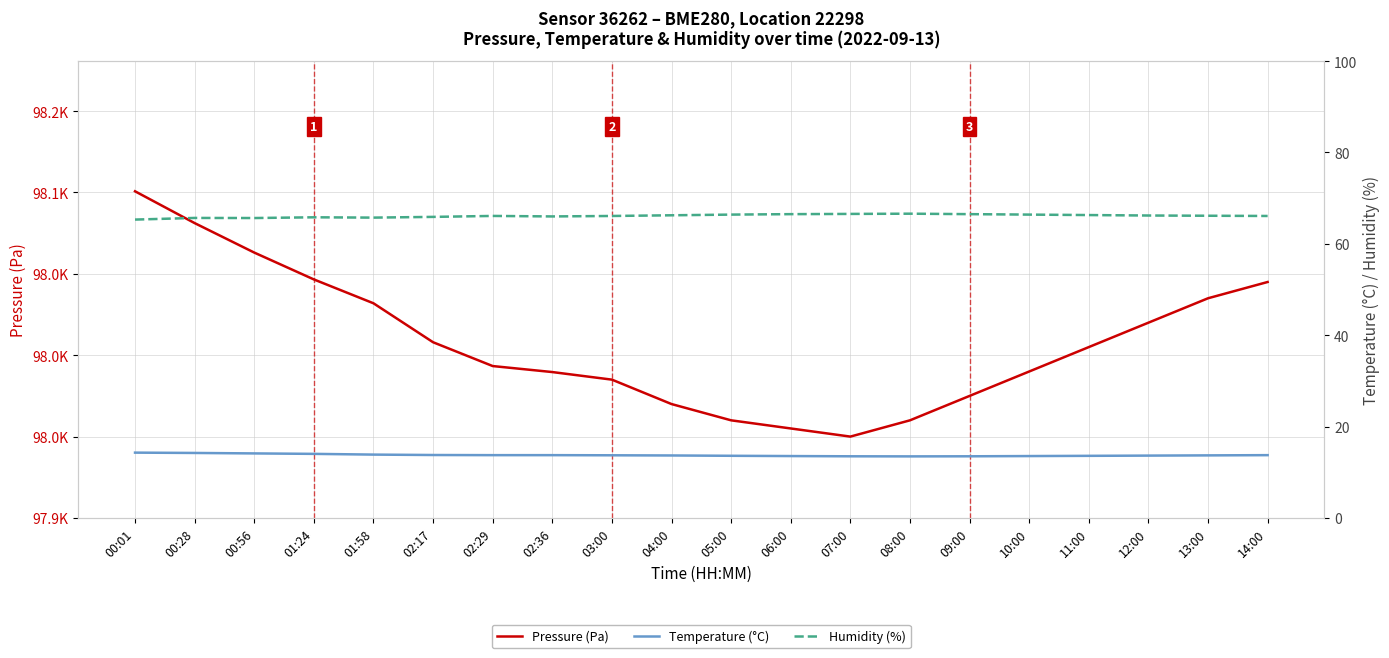

How many interior local valleys does the Humidity (%) series have?

3